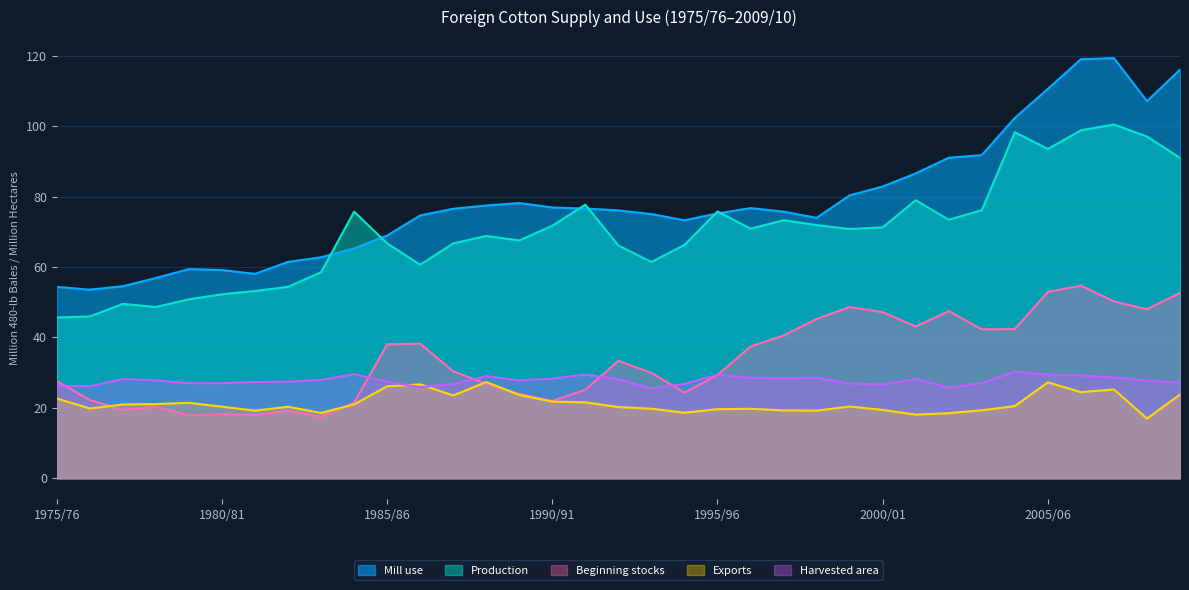

What is the label of the 30th point from the left?

2004/05